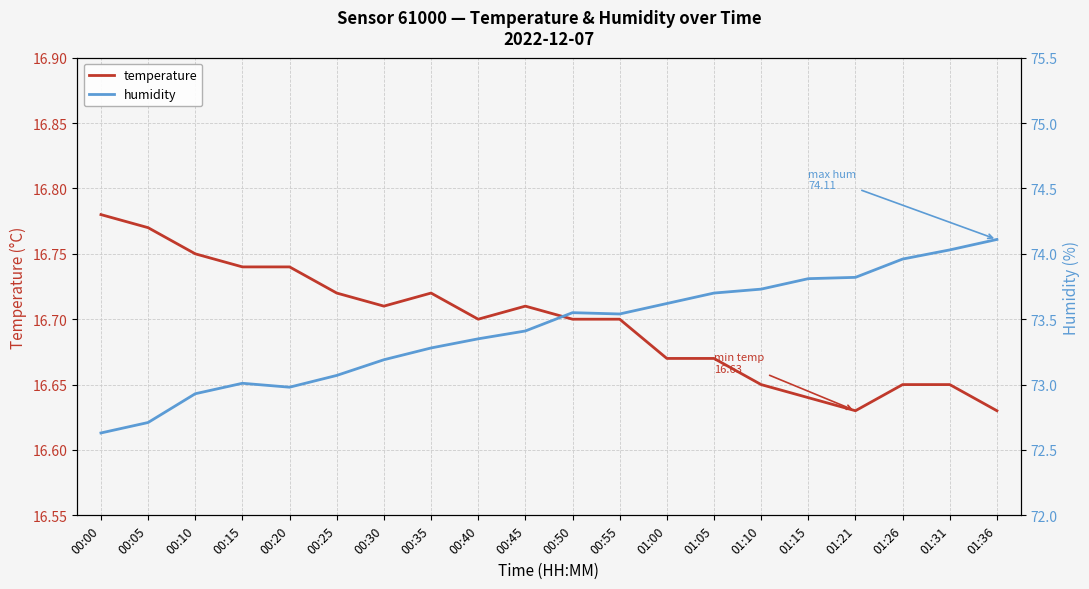

True or false: humidity and temperature intersect in this chart.

False